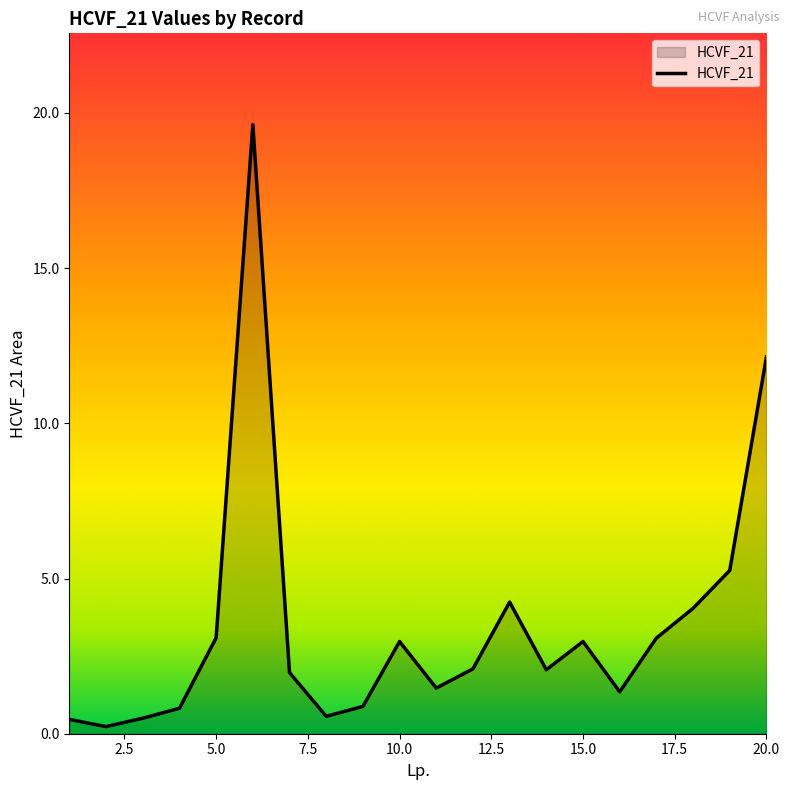

What is the maximum value shown in the chart?

19.6